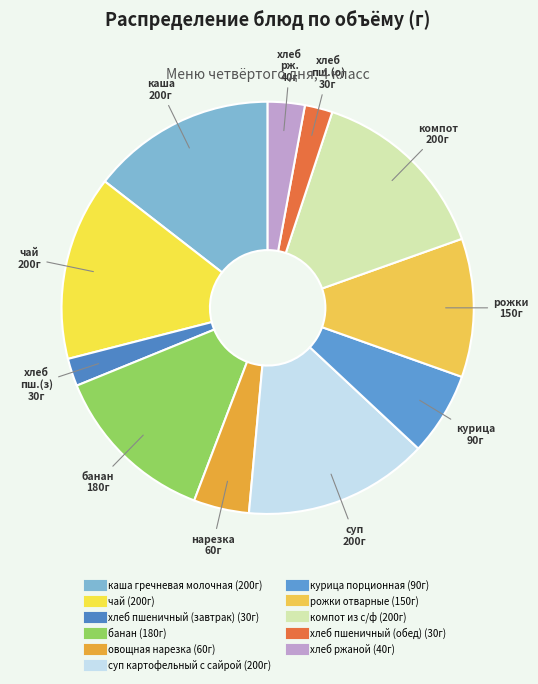

What is the ratio of the value at хлеб ржаной to the value at банан?

0.2